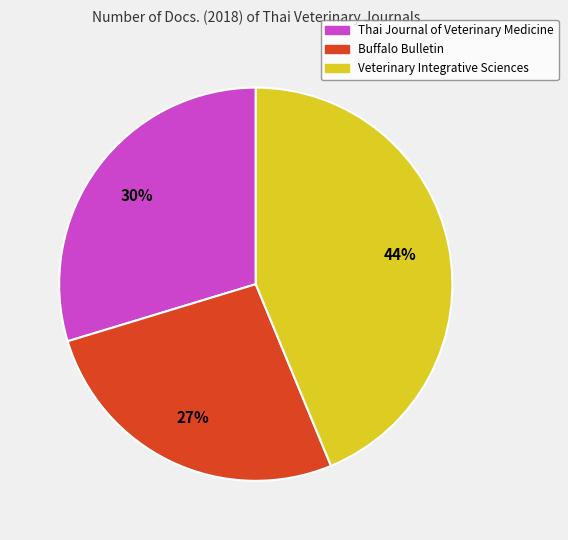

What is the smallest slice in the pie chart?

Buffalo Bulletin